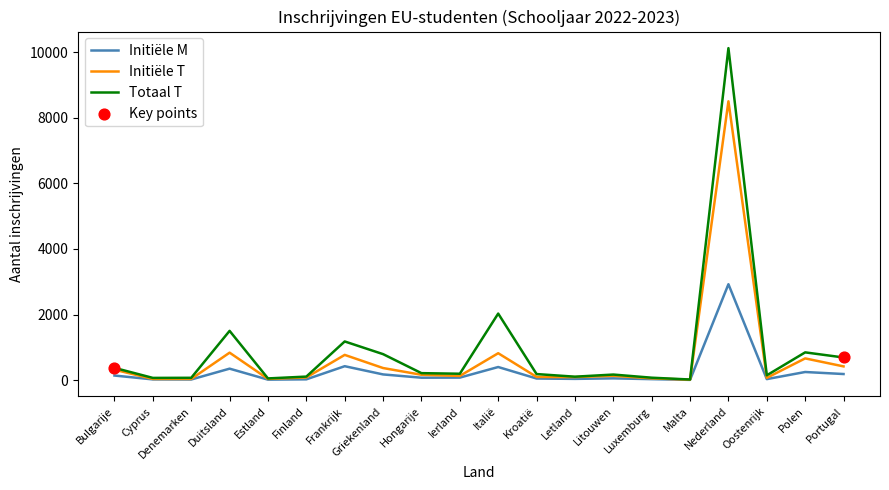

Which series has the largest total across all categories?

Totaal T